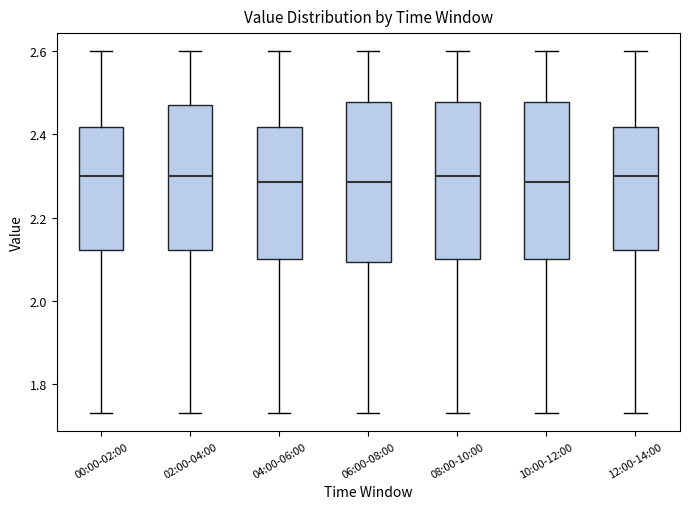

Reading left to right, read every box against the y-axis: the position of its median line, the range the box covers, and the ends of its whiskers. The values are not printed on the chart, so give them approximately, as read against the axis.

00:00-02:00: median 2.30, box 2.12 to 2.42, whiskers 1.74 to 2.60
02:00-04:00: median 2.30, box 2.12 to 2.48, whiskers 1.74 to 2.60
04:00-06:00: median 2.28, box 2.10 to 2.42, whiskers 1.74 to 2.60
06:00-08:00: median 2.28, box 2.10 to 2.48, whiskers 1.74 to 2.60
08:00-10:00: median 2.30, box 2.10 to 2.48, whiskers 1.74 to 2.60
10:00-12:00: median 2.28, box 2.10 to 2.48, whiskers 1.74 to 2.60
12:00-14:00: median 2.30, box 2.12 to 2.42, whiskers 1.74 to 2.60